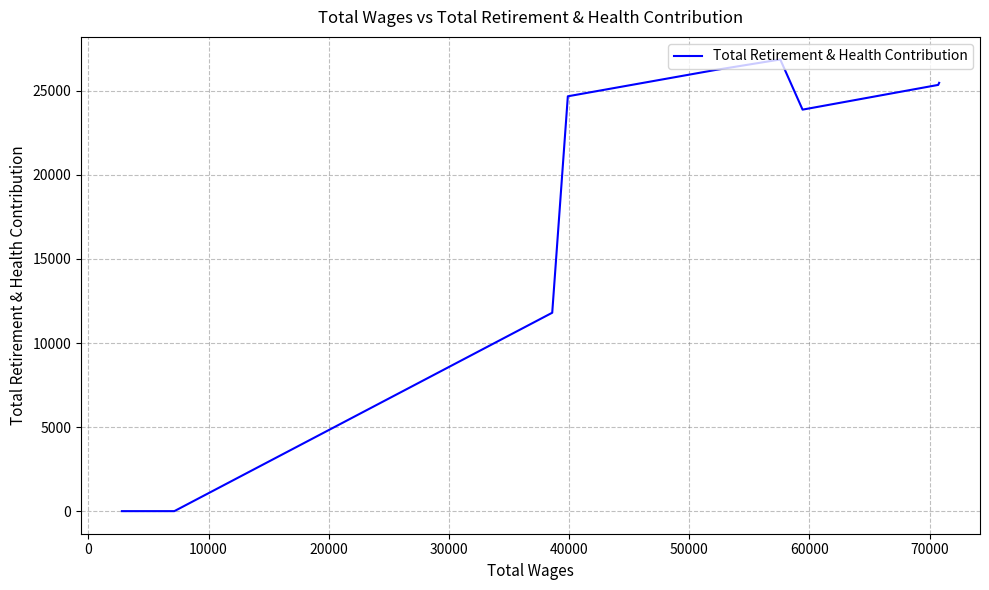

What is the sum of all values?

164273